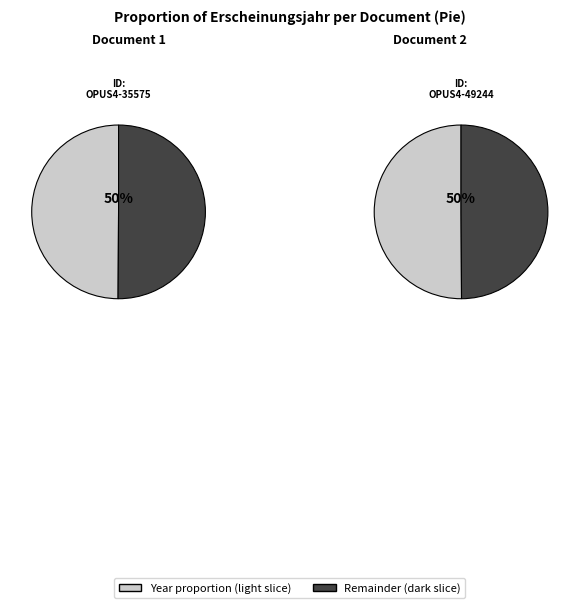

Is the sum of OPUS4-49244 and OPUS4-35575 greater than half?

Yes